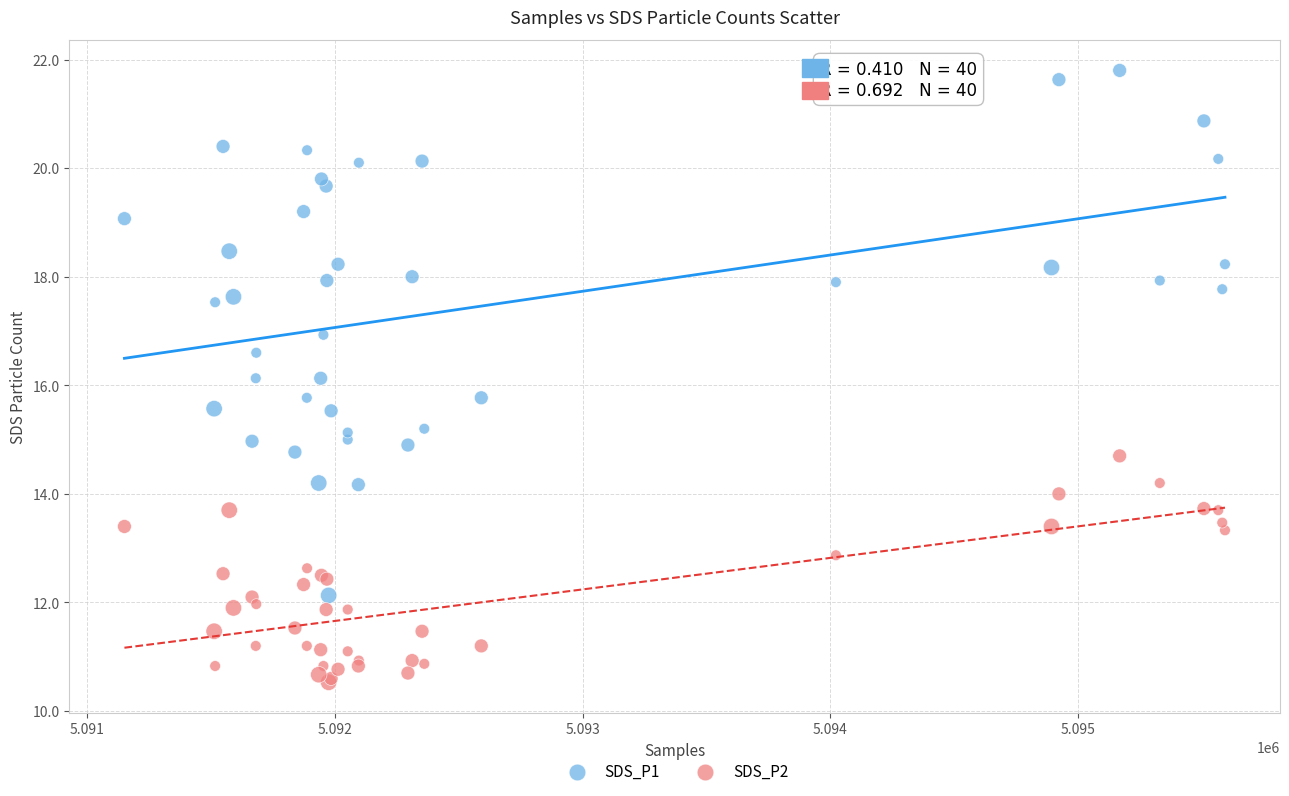

Which series contains the highest Y value?

SDS_P1